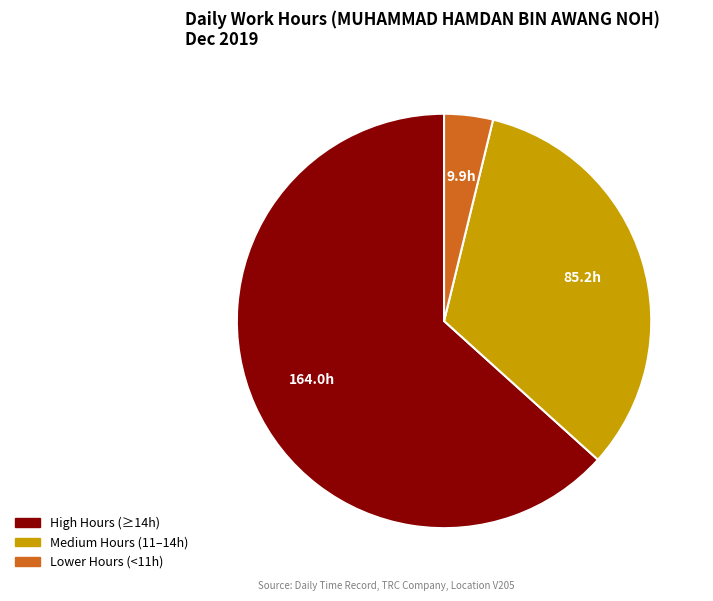

Does any single category account for the majority?

Yes